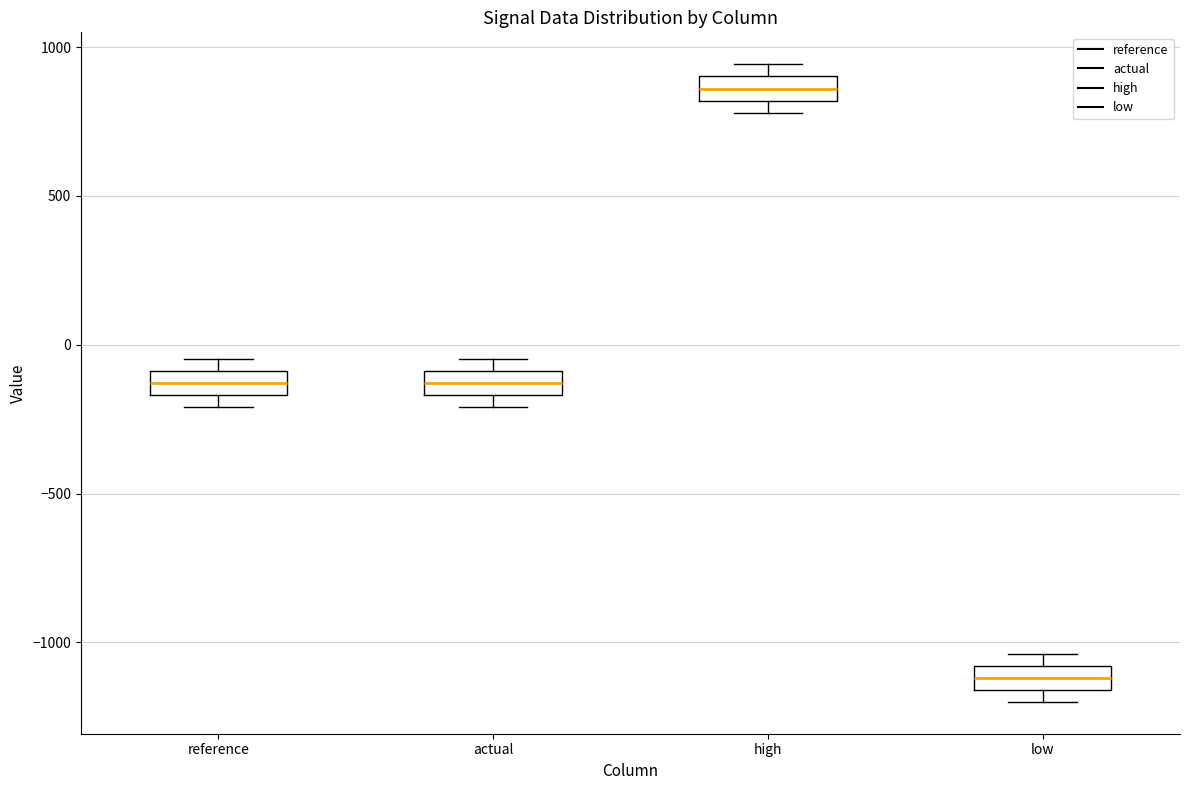

Reading left to right, transcribe this box plot: for each box, give where its median line is, the range the box spans, and where its two whiskers end, as read against the y-axis. The values are not printed on the chart, so give them approximately, as read against the axis.

reference: median -150 (inside the box), box -150 to -100, whiskers -200 to -50
actual: median -150 (inside the box), box -150 to -100, whiskers -200 to -50
high: median 850, box 800 to 900, whiskers 800 (just below the box's lower edge) to 950
low: median -1100 (inside the box), box -1150 to -1100, whiskers -1200 to -1050